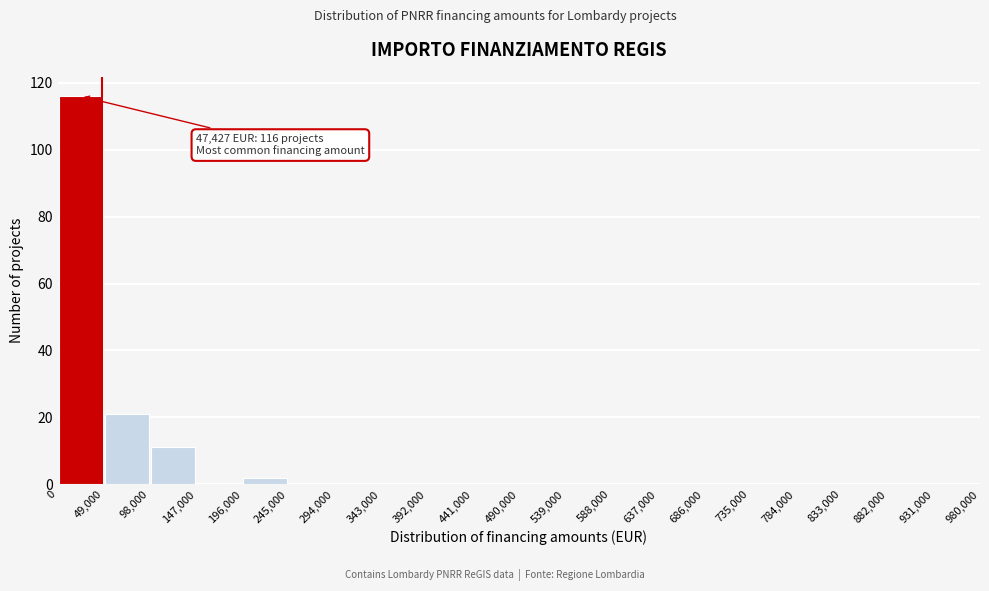

Over which range of the x-axis is the bar tallest?

0 to 49,000